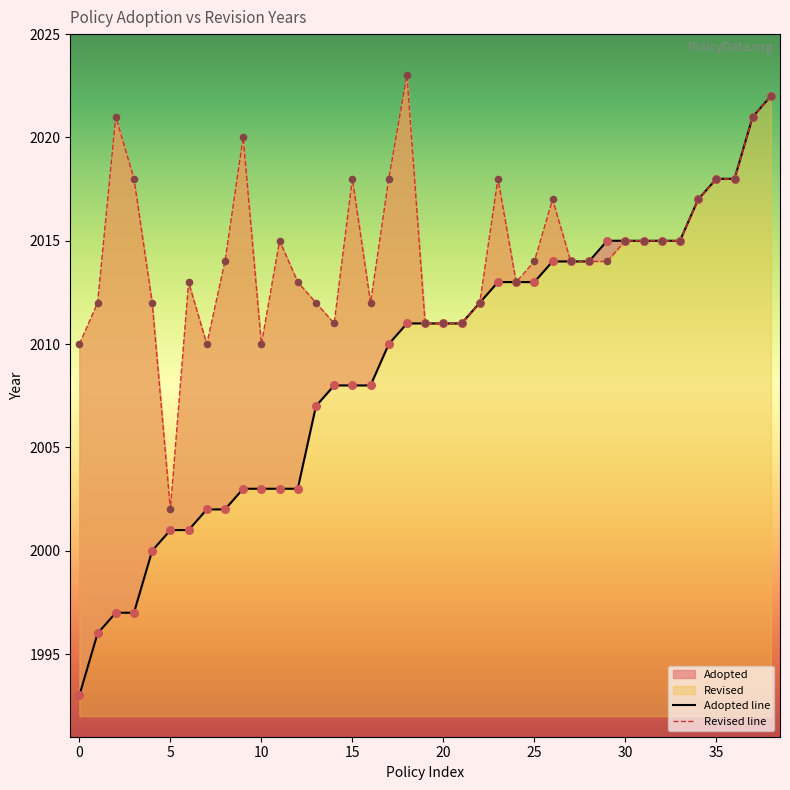

Which series reaches the minimum Y coordinate?

Adopted line